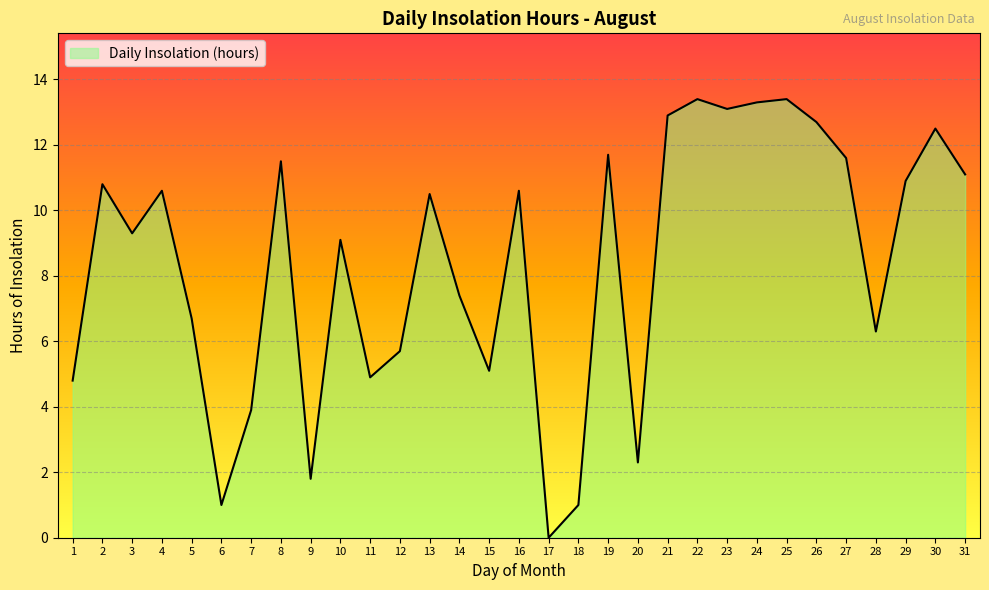

What is the difference between the maximum and second lowest values?

12.4